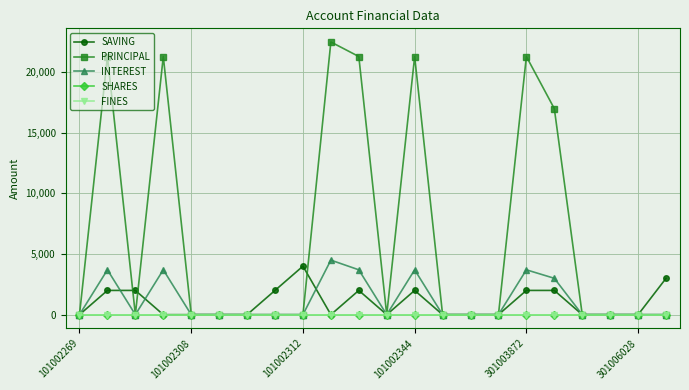

Does the chart have visible grid lines?

Yes